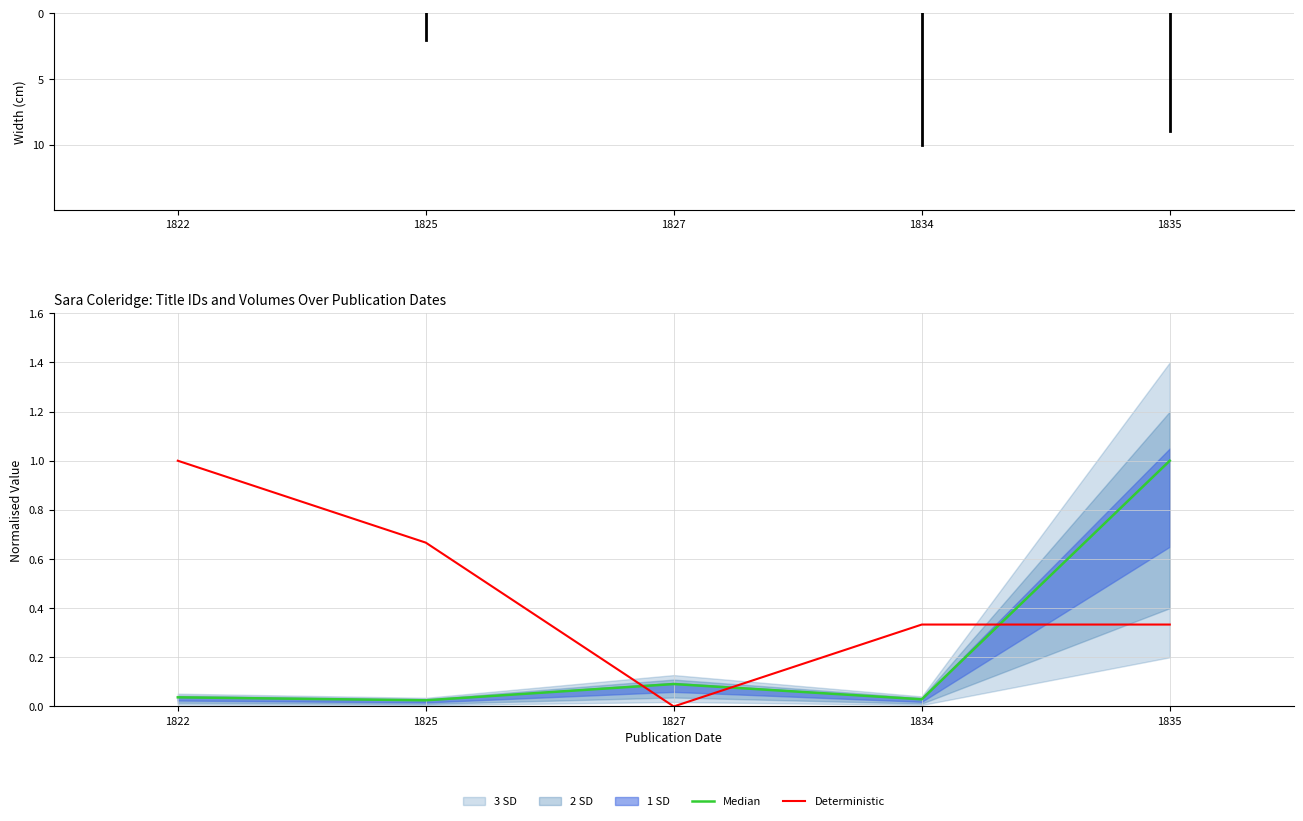

List the labels in order of Deterministic value, smallest first.

1827, 1834, 1835, 1825, 1822